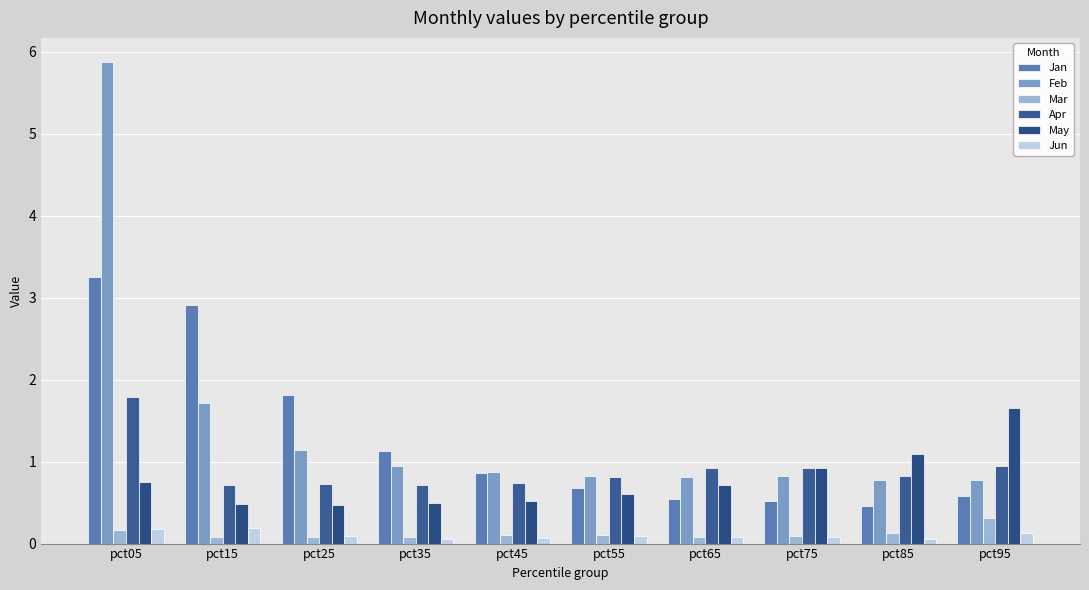

How many bars are there in each group?

6